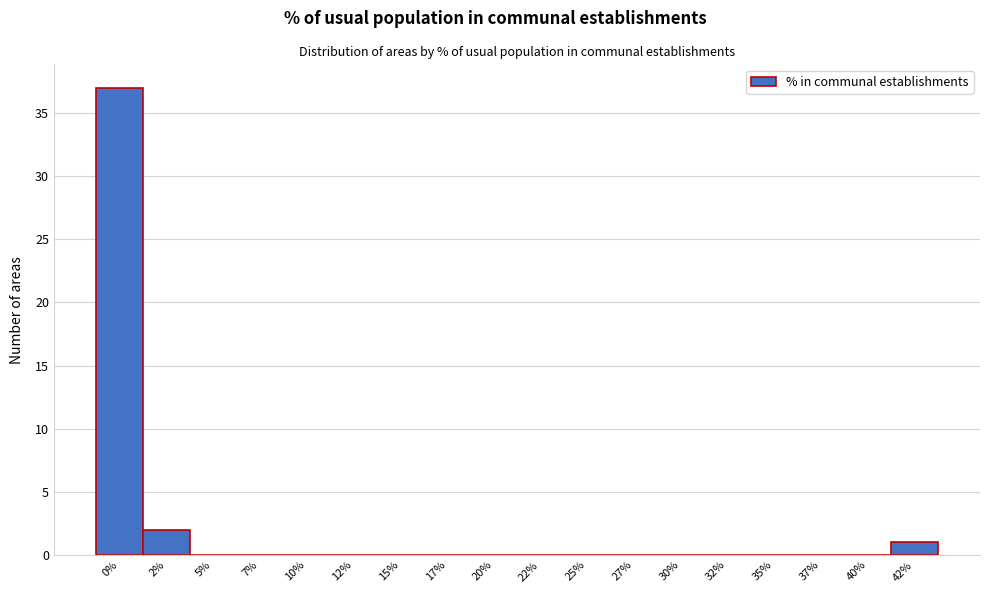

Reading right to left, extract all data points from this chart.

42%=1	40%=0	37%=0	35%=0	32%=0	30%=0	27%=0	25%=0	22%=0	20%=0	17%=0	15%=0	12%=0	10%=0	7%=0	5%=0	2%=2	0%=37